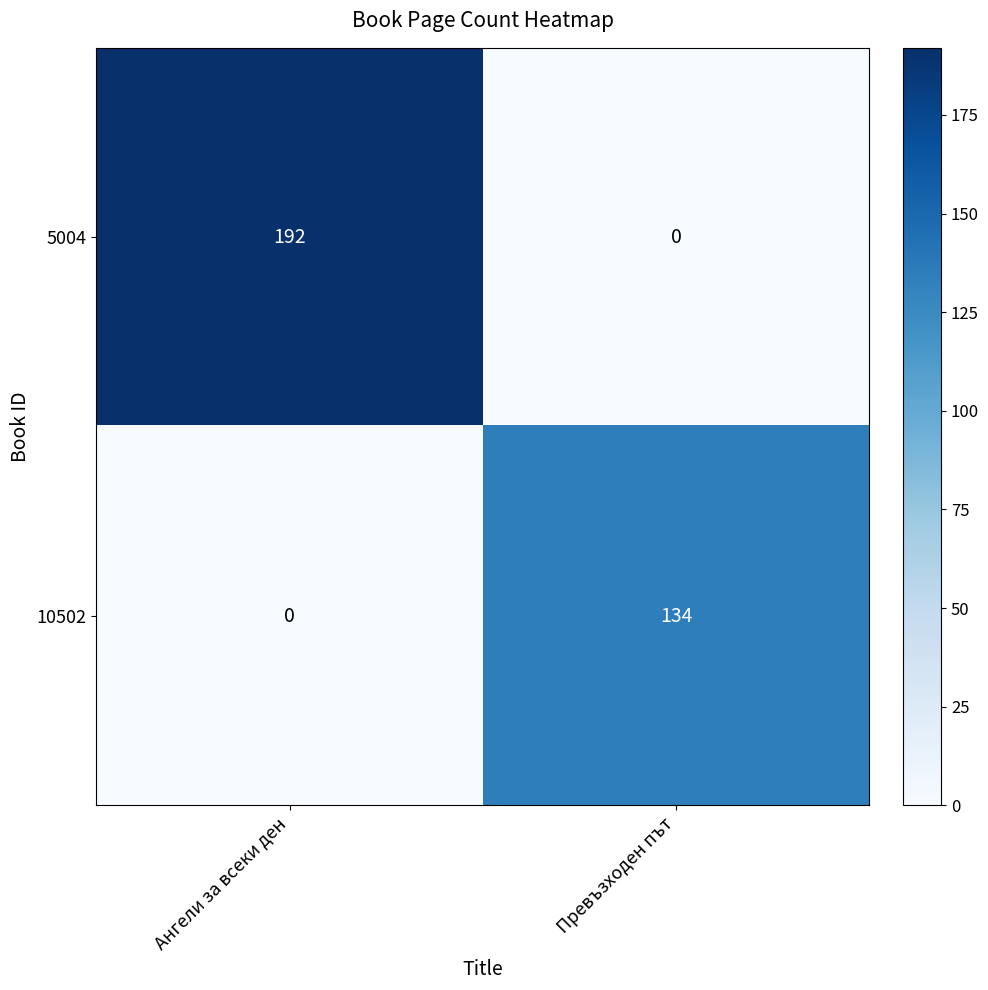

What is the sum of all 10502 values?

134